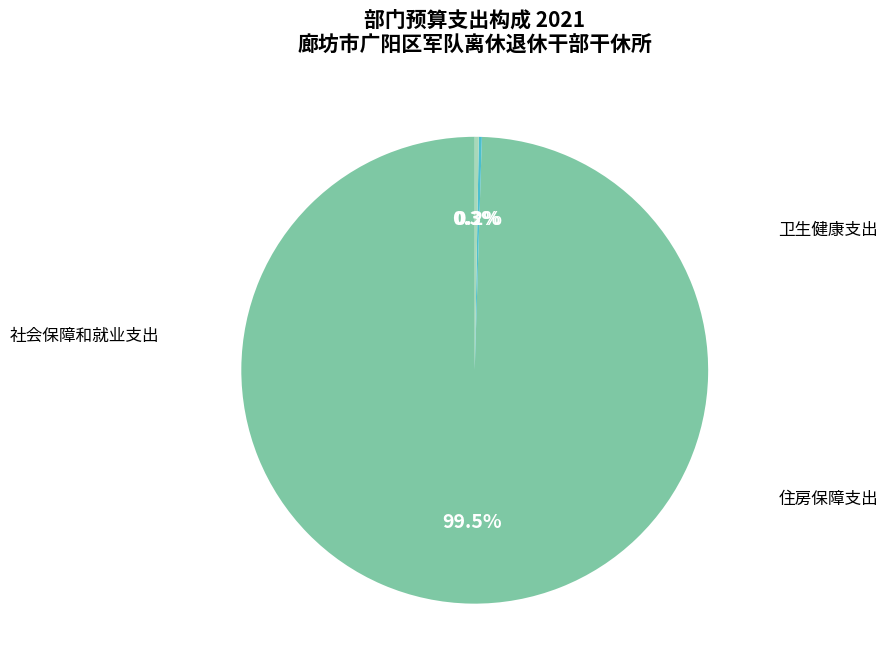

Combined, do 社会保障和就业支出 and 住房保障支出 account for over 50%?

Yes